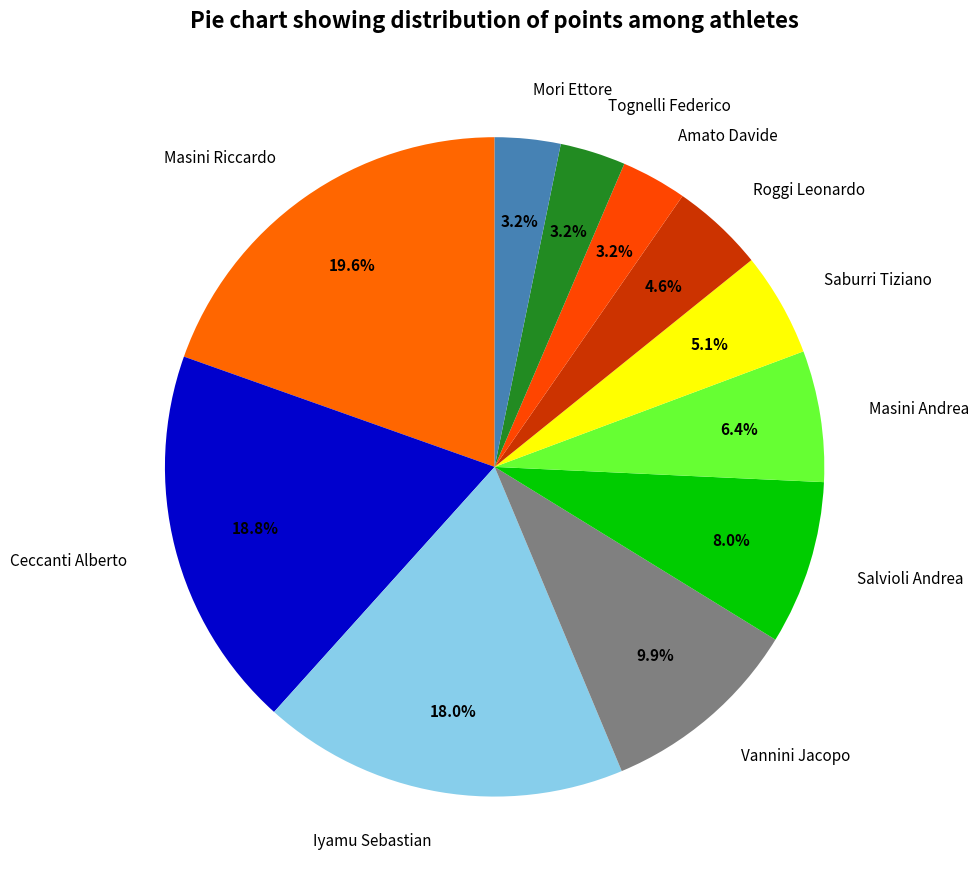

Which slice is the largest?

Masini Riccardo